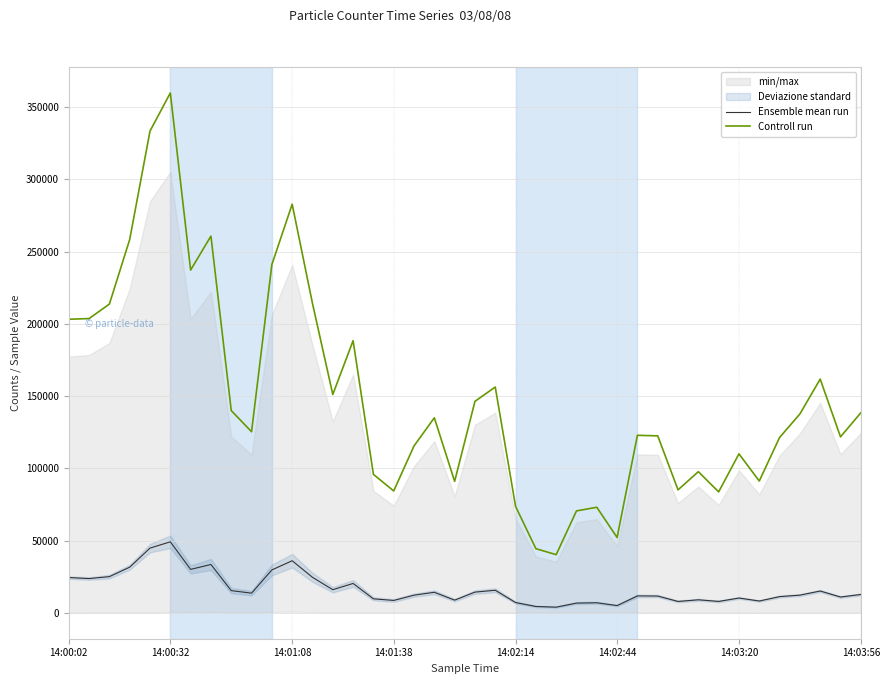

Is the value of Ensemble mean run at 25 greater than the value of Controll run at 8?

No